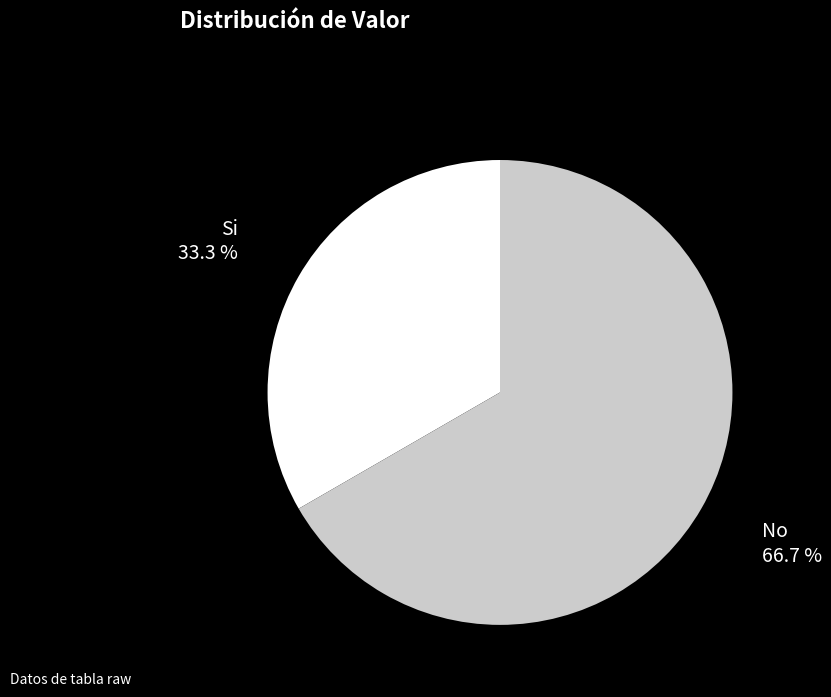

Which has a higher value, Si or No?

No